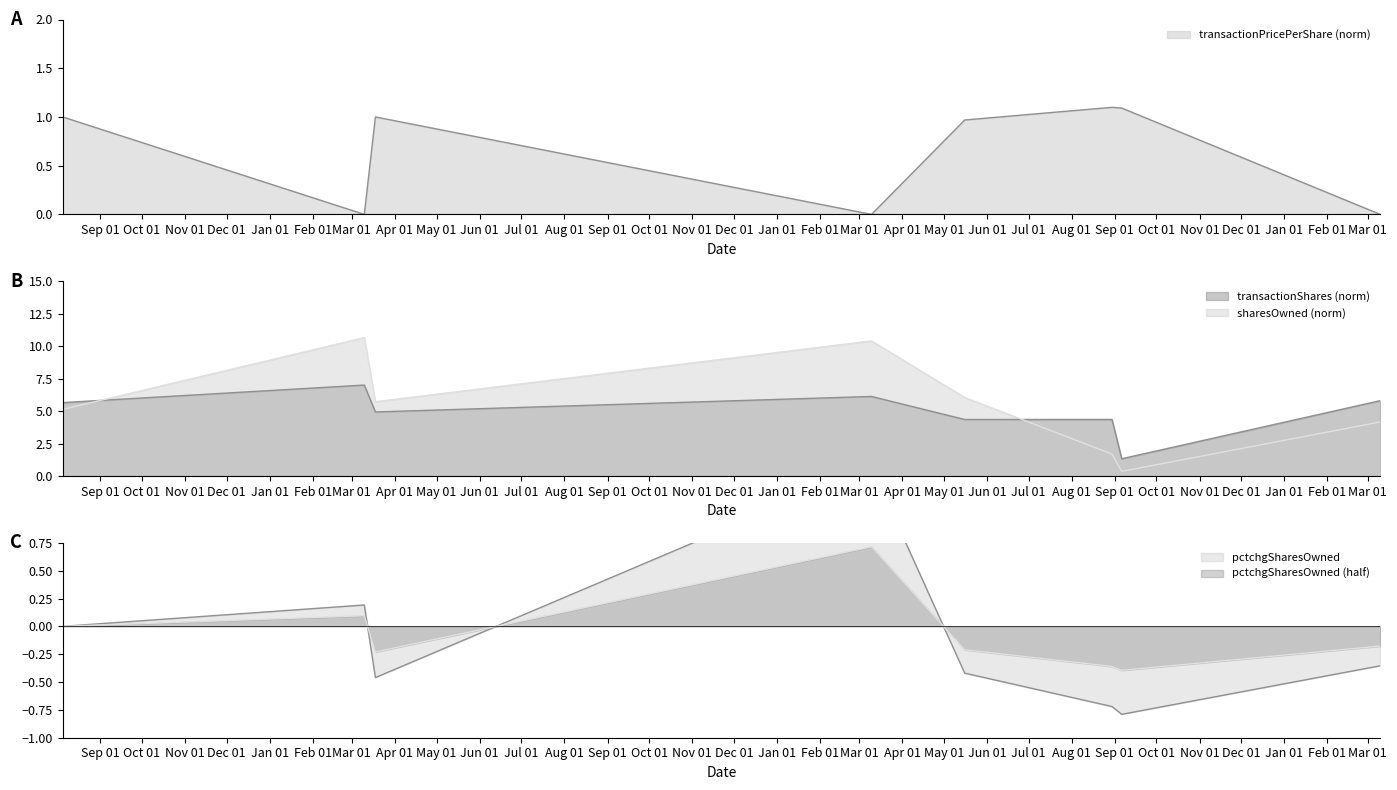

How many data points in transactionPricePerShare are less than 1?

4